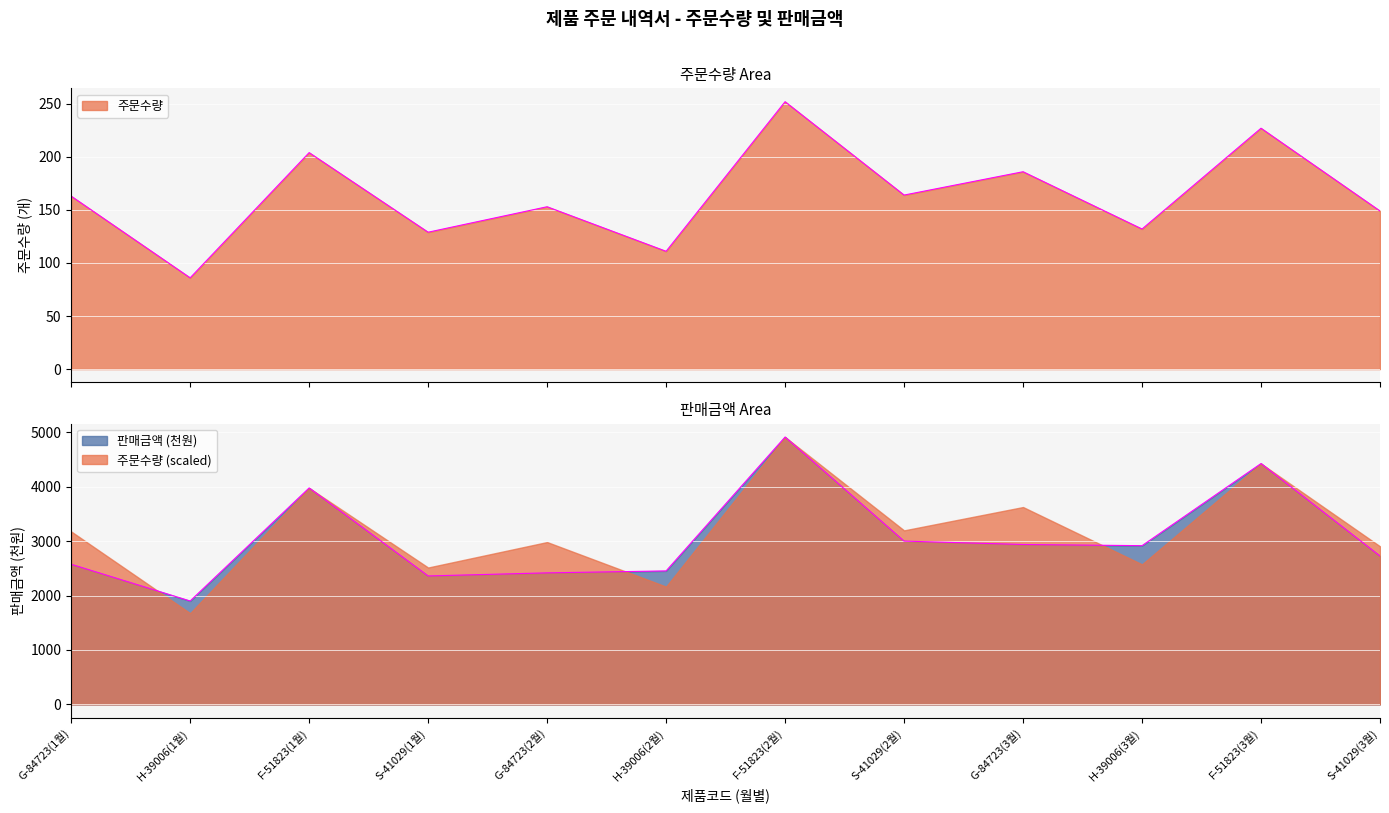

How many distinct data groups are displayed?

2